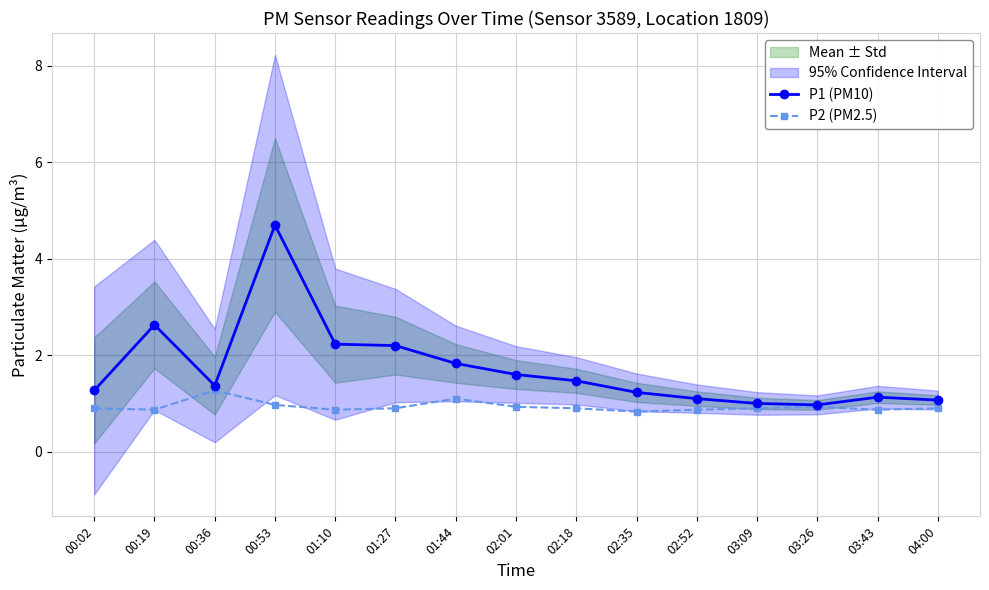

True or false: P2 (PM2.5) and P1 (PM10) intersect in this chart.

False